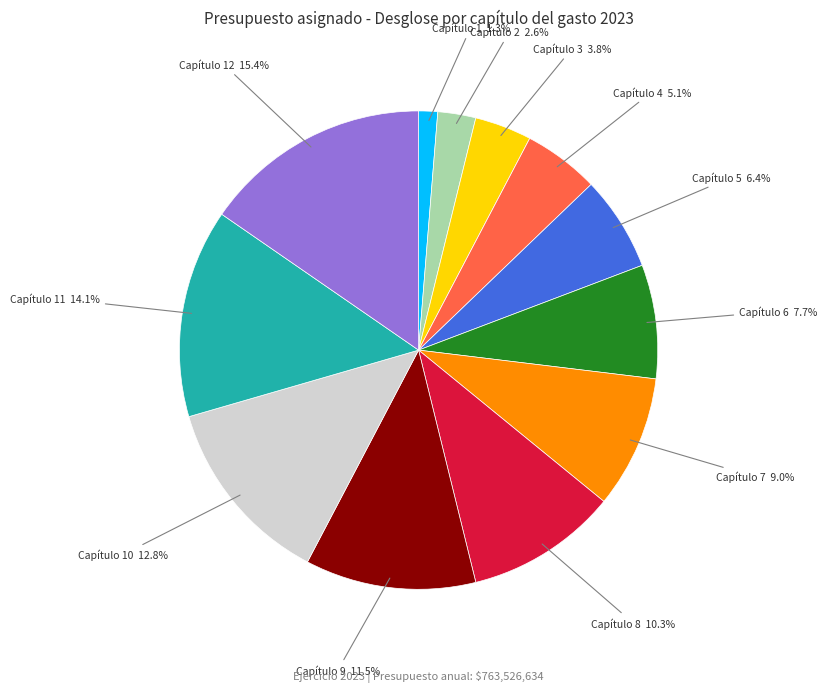

Between Capítulo 6 and Capítulo 1, which is larger?

Capítulo 6